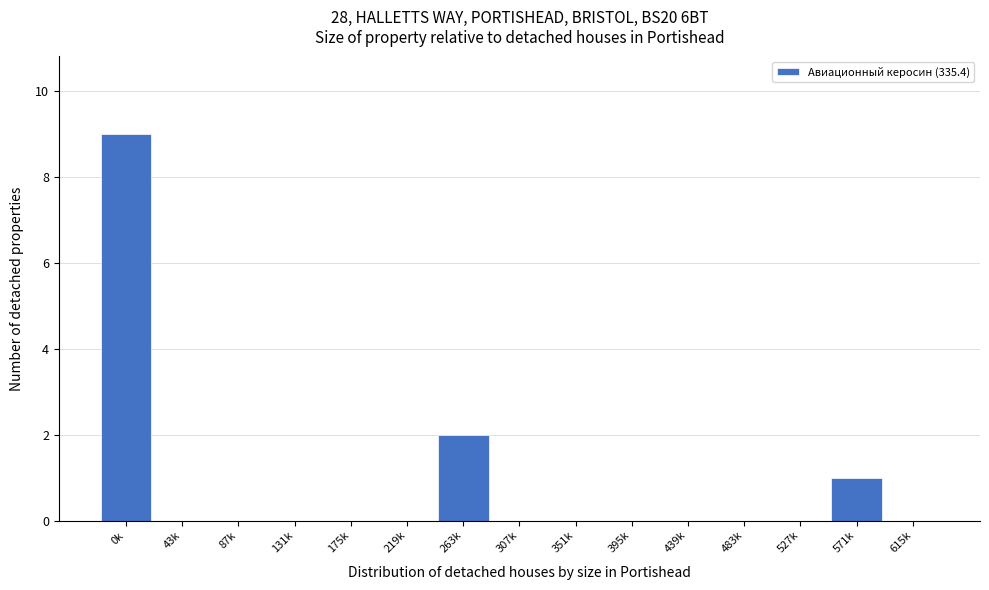

Reading right to left, what are all the values shown in this chart?

615k=0	571k=1	527k=0	483k=0	439k=0	395k=0	351k=0	307k=0	263k=2	219k=0	175k=0	131k=0	87k=0	43k=0	0k=9